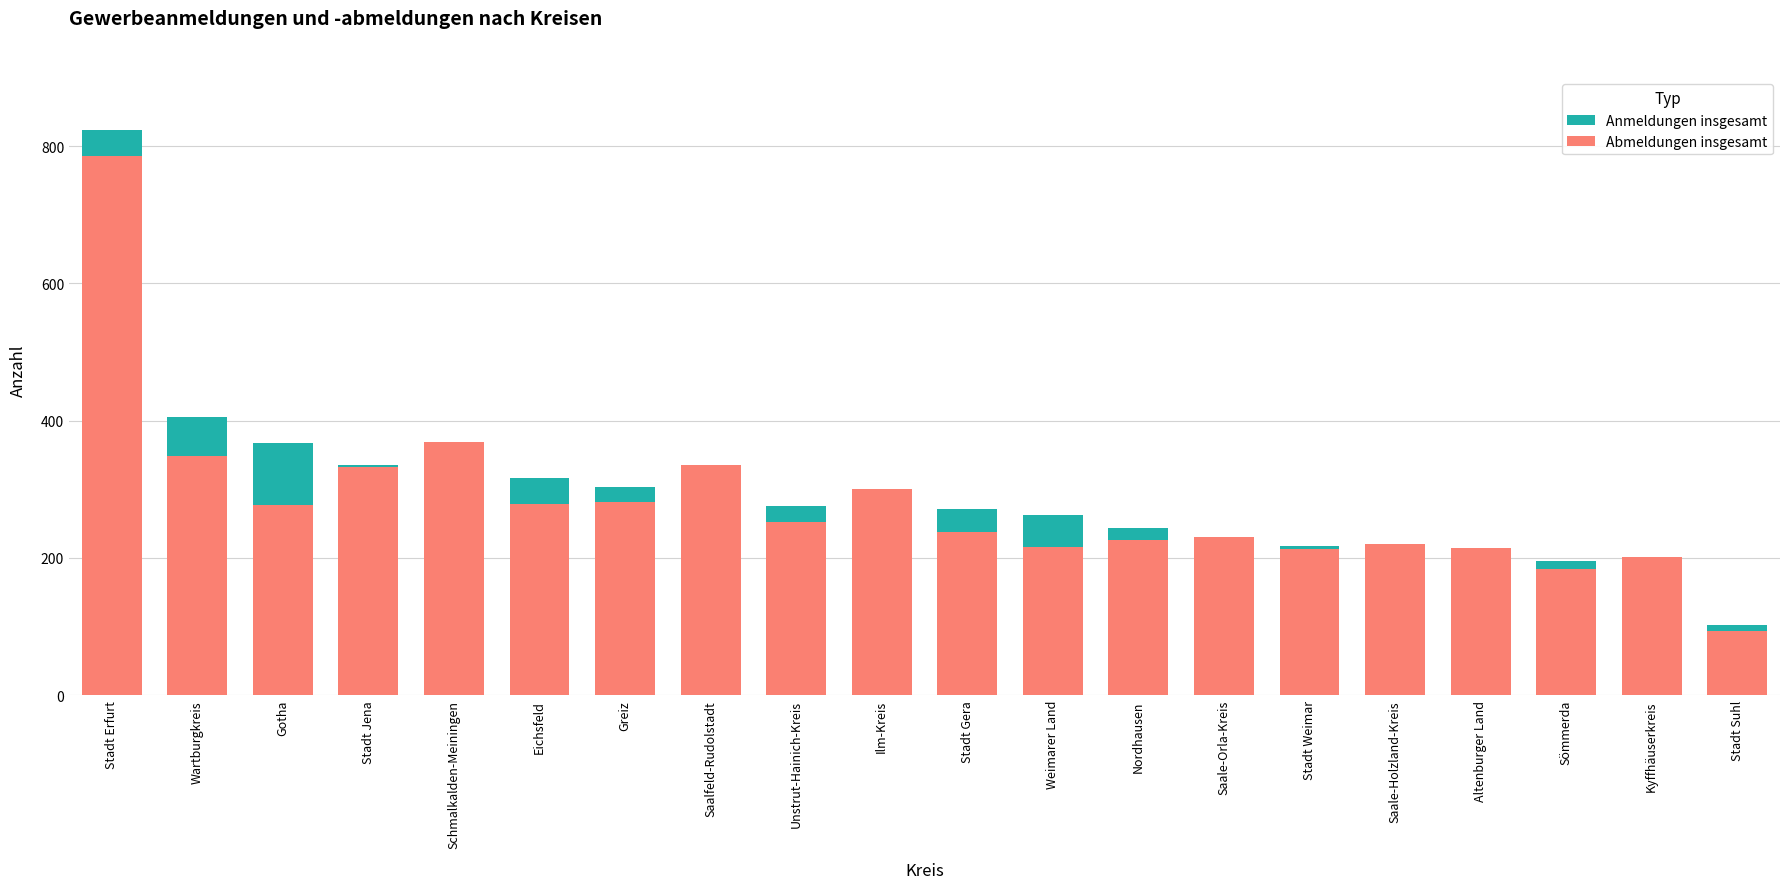

What is the total value across all series at Altenburger Land?

421